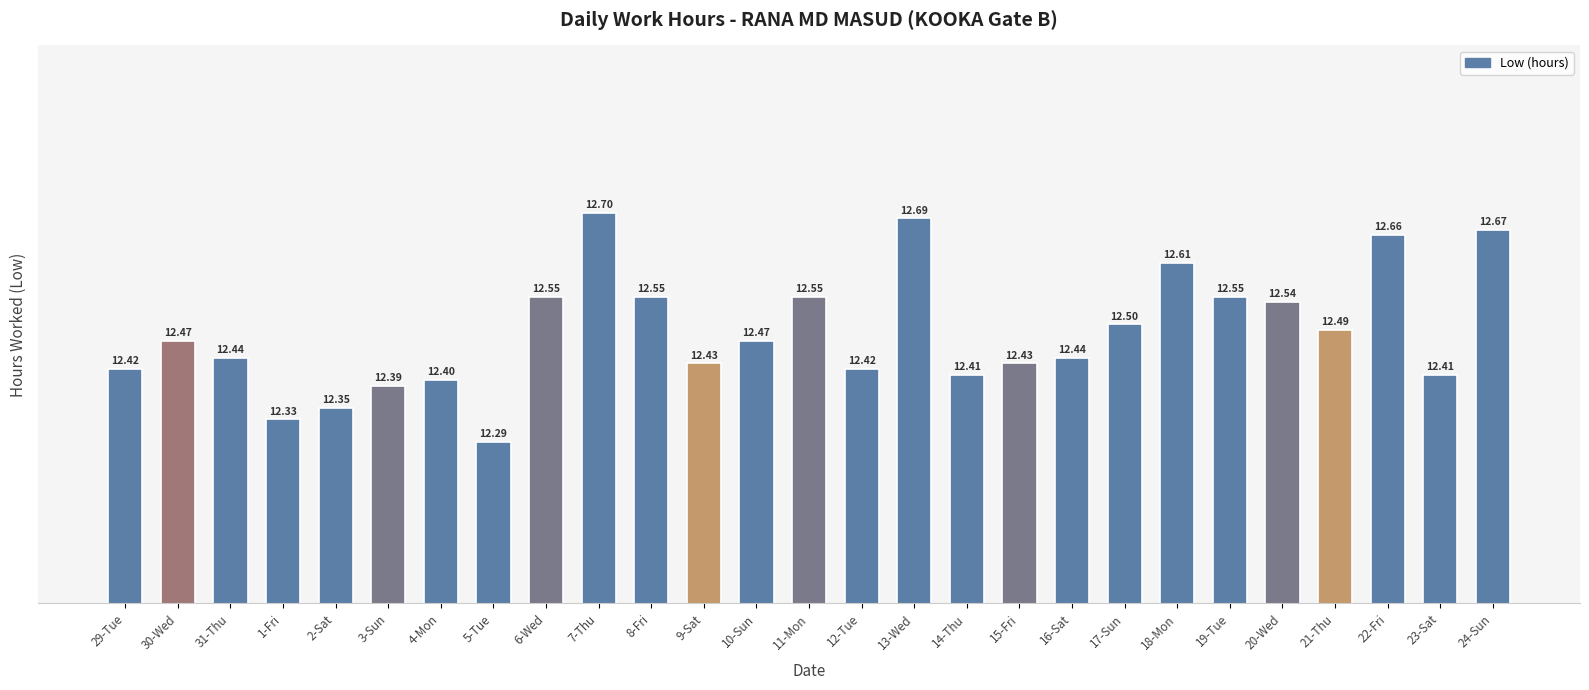

How many values are between 12 and 13?

27